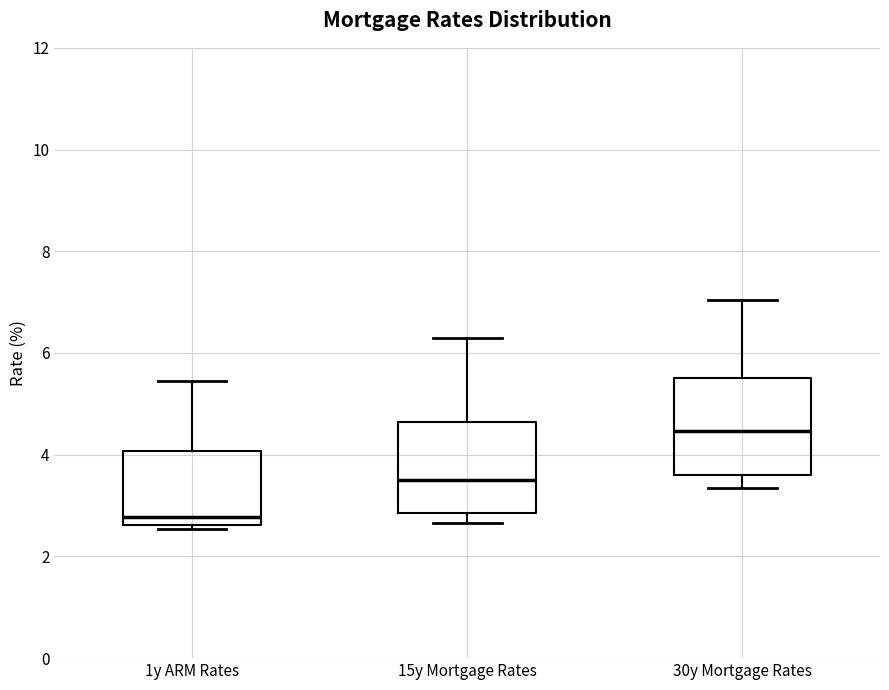

Where is the lower edge of the box for 1y ARM Rates on the y-axis? The values are not printed on the chart, so give them approximately, as read against the axis.

2.6